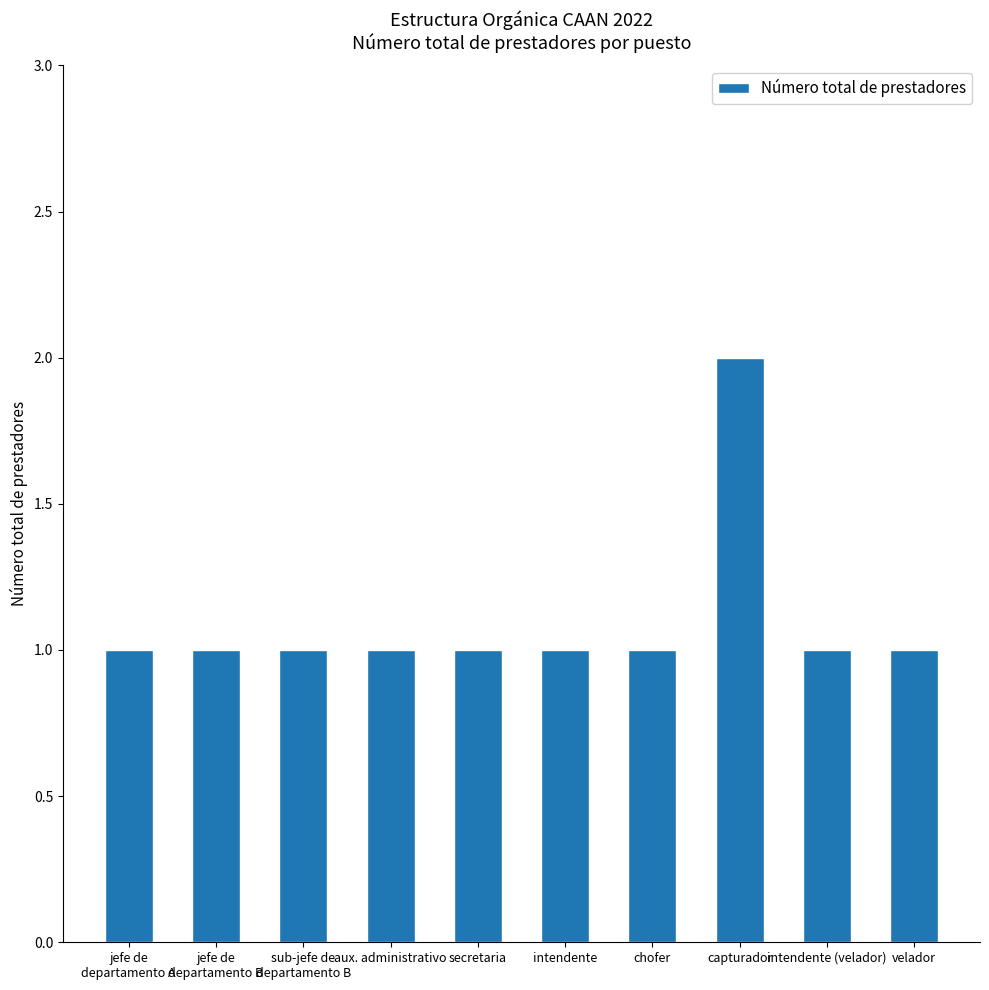

Between capturador and chofer, which is larger?

capturador